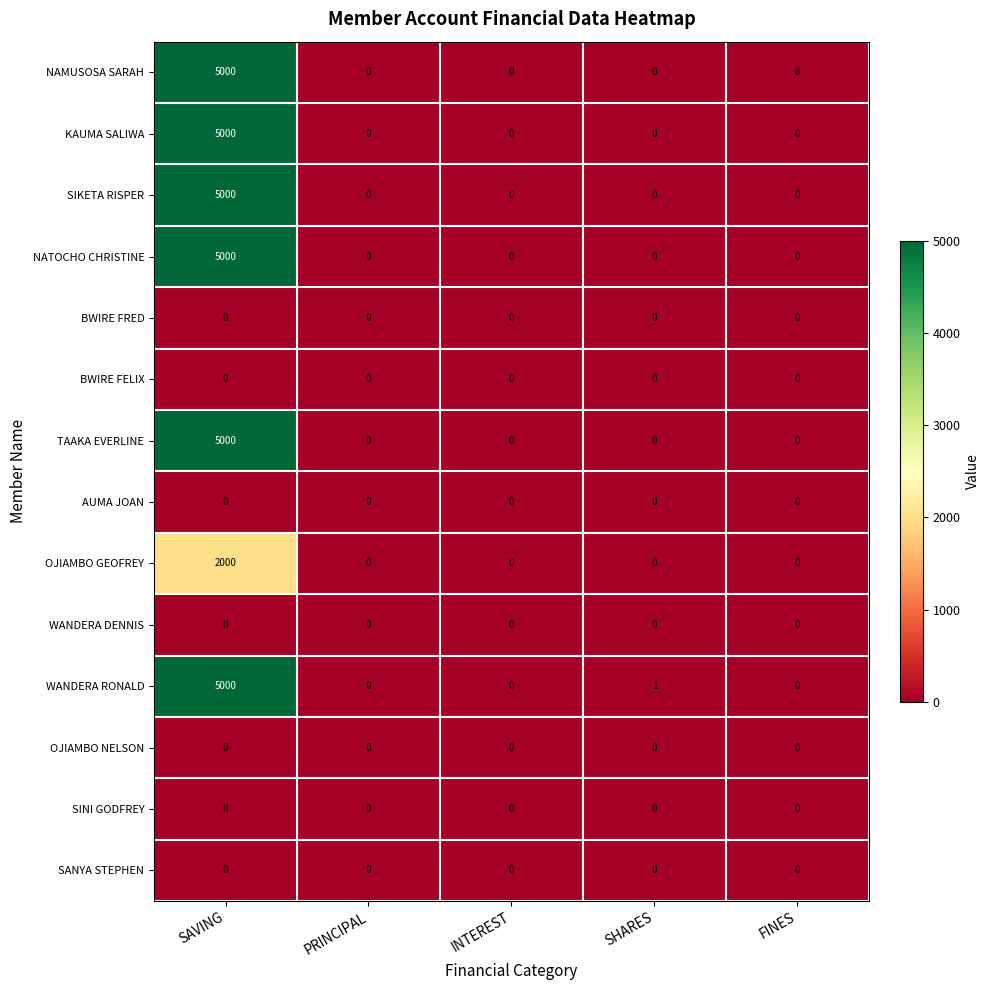

Where is WANDERA RONALD nearest to the value 2500?

SHARES